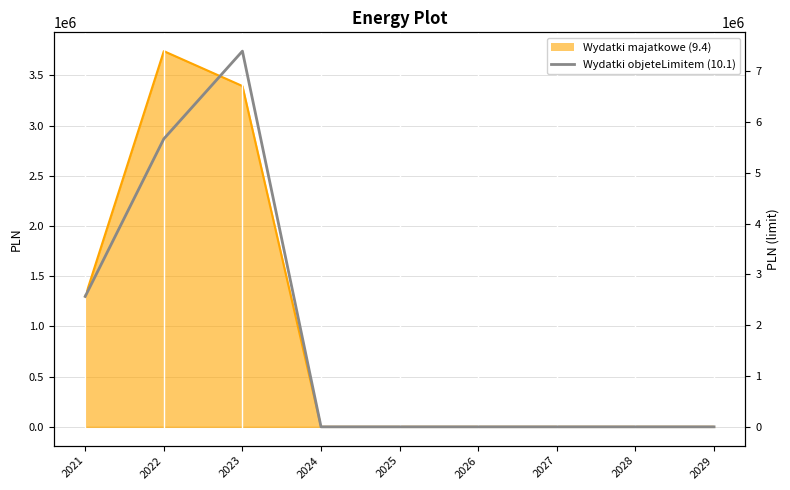

Which category has the highest value across all series?

2023